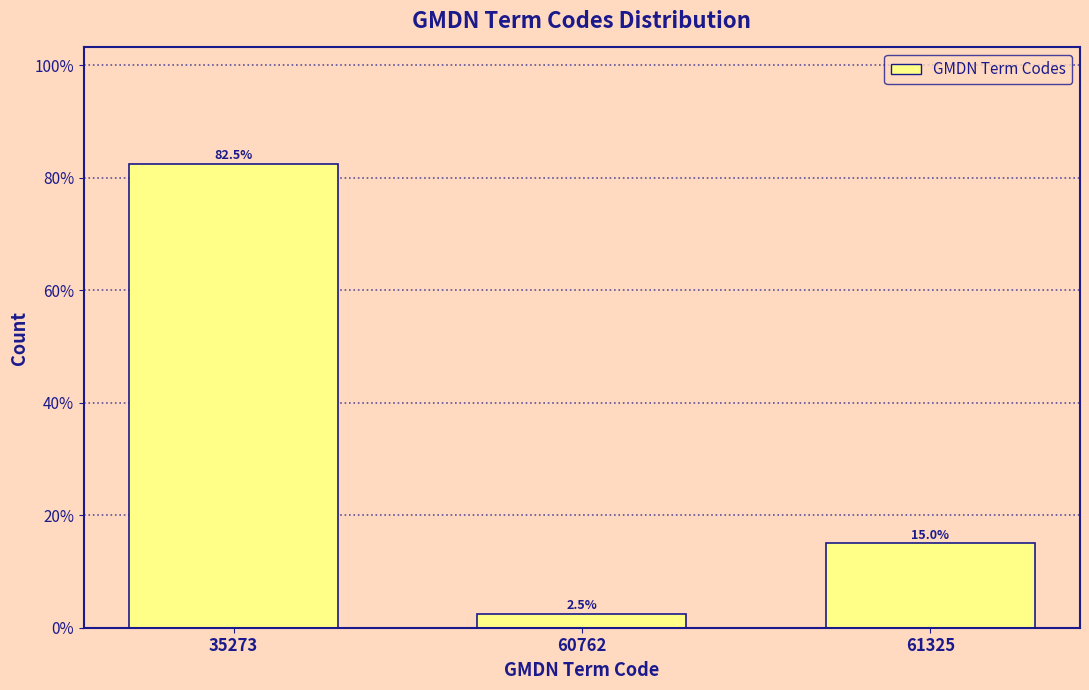

Reading left to right, what are all the values shown in this chart?

35273=82.5	60762=2.5	61325=15.0